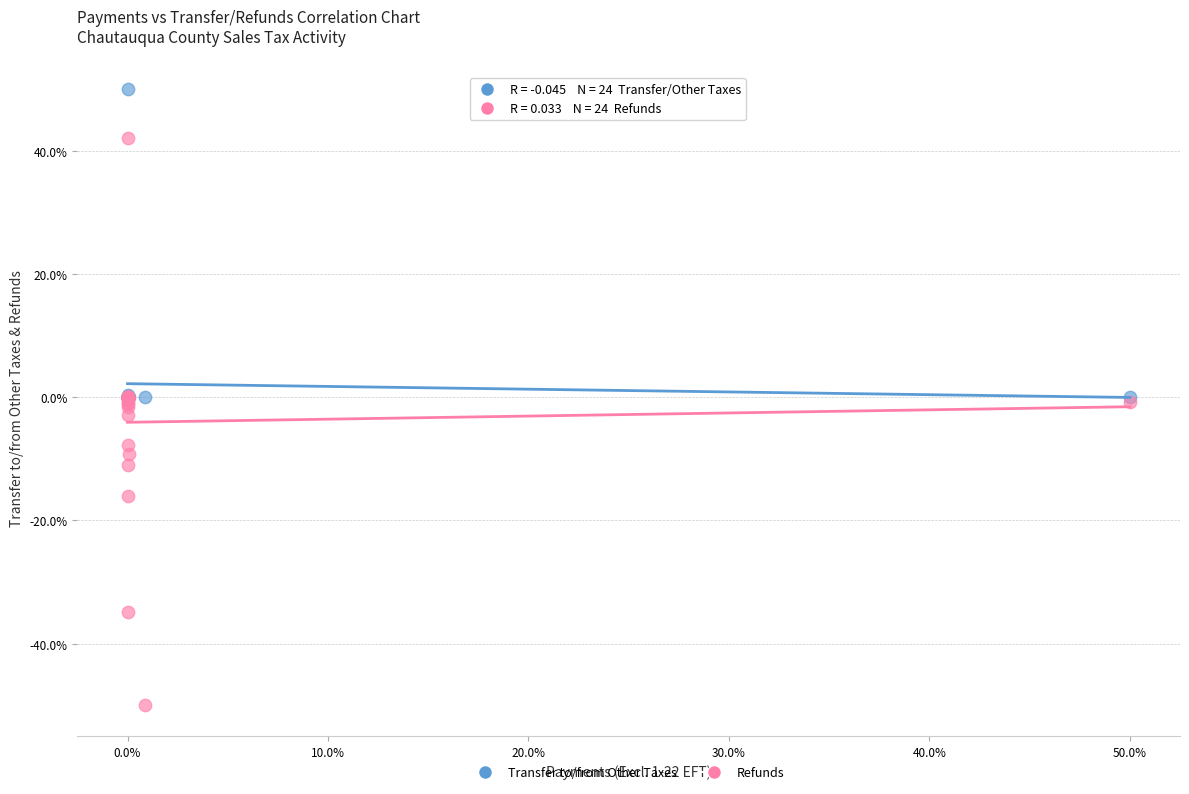

Which series has the largest Y range (max minus min)?

Refunds